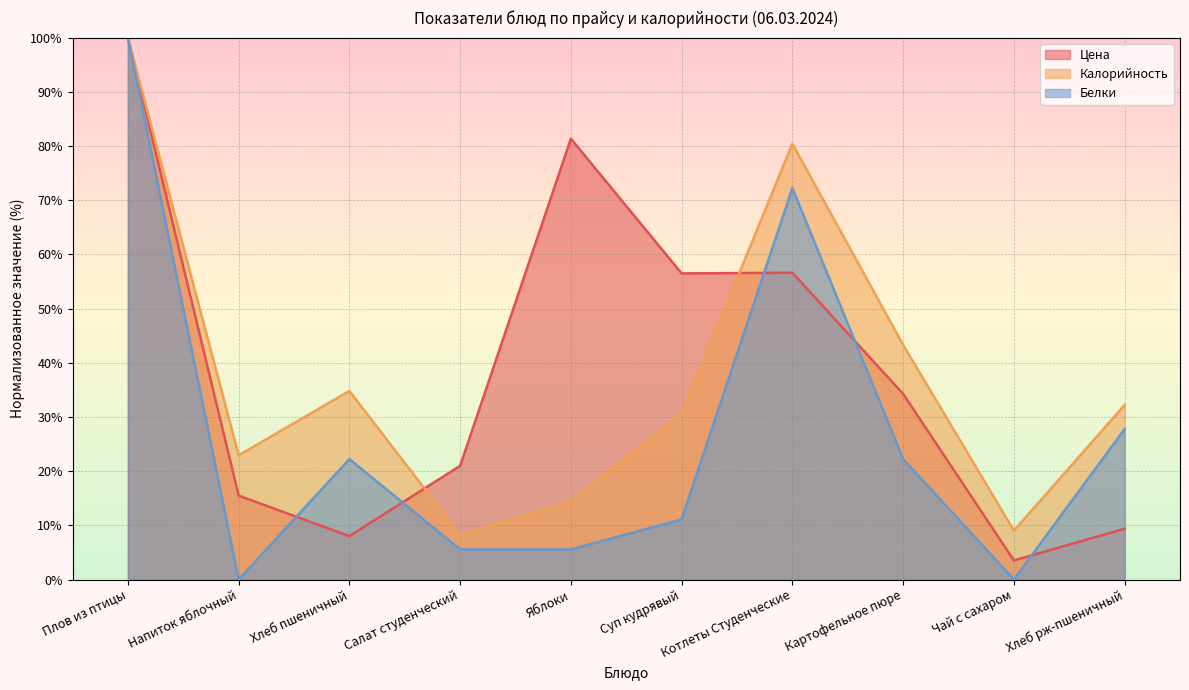

What is the maximum value shown in the chart?

100.0